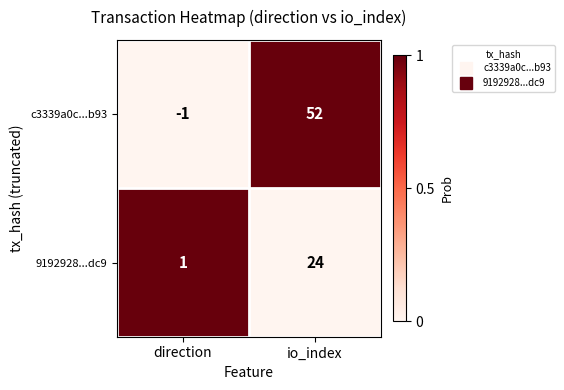

Reading left to right, what are all the values shown in this chart?

c3339a0c...b93: direction=-1	io_index=52
9192928...dc9: direction=1	io_index=24